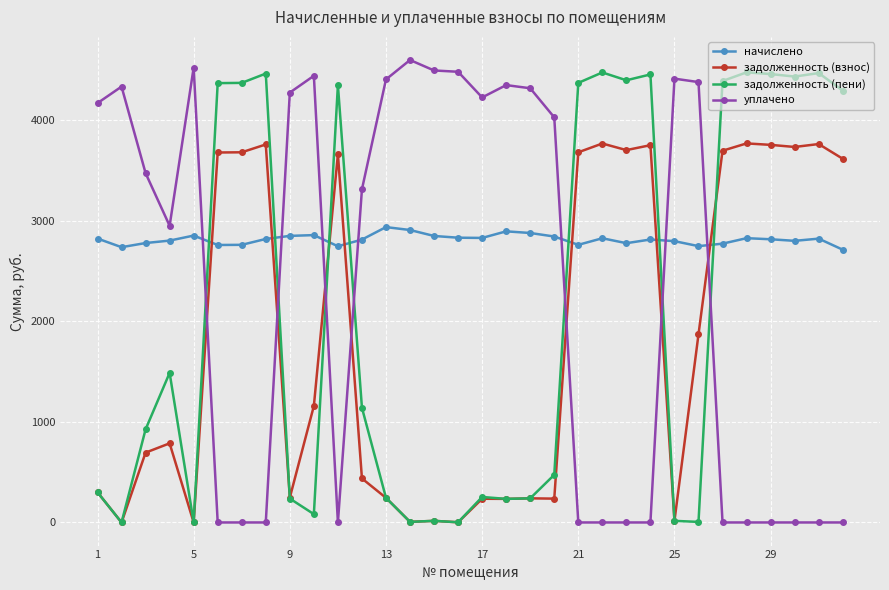

Count the number of data series in this chart.

4